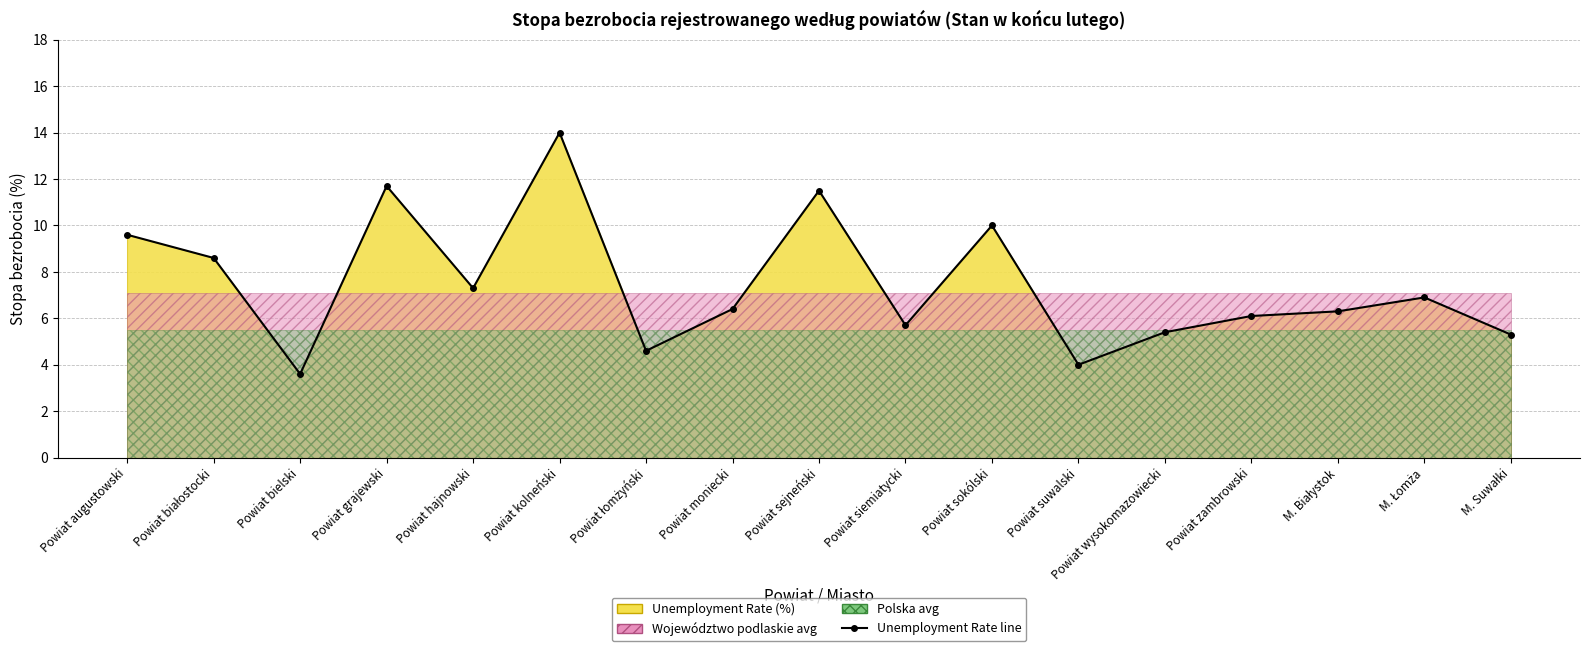

What is the difference between the second highest and second lowest values?

7.7